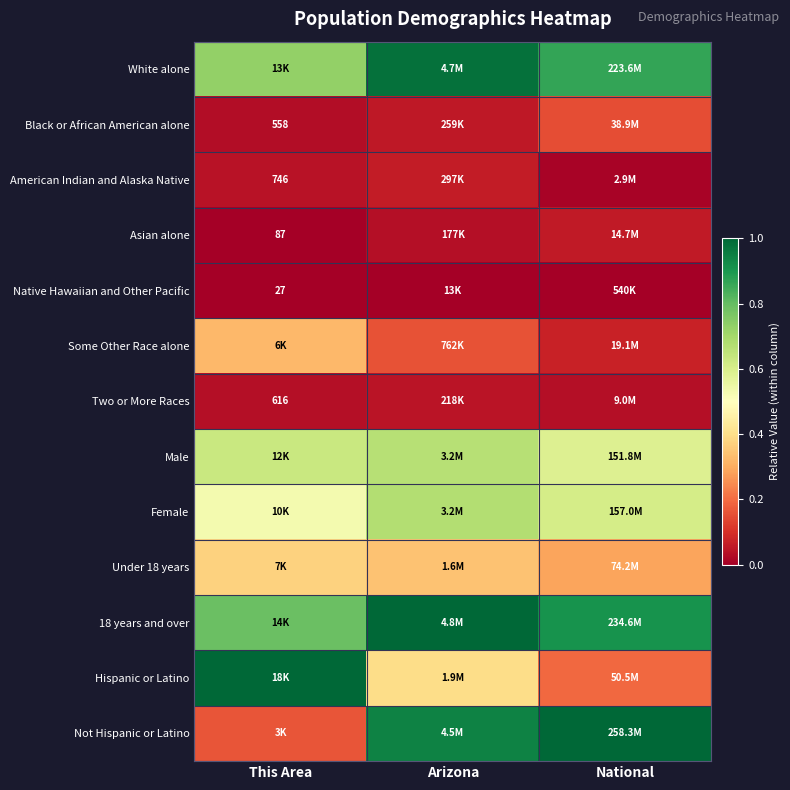

Is the value of Asian alone at This Area greater than the value of Black or African American alone at This Area?

No